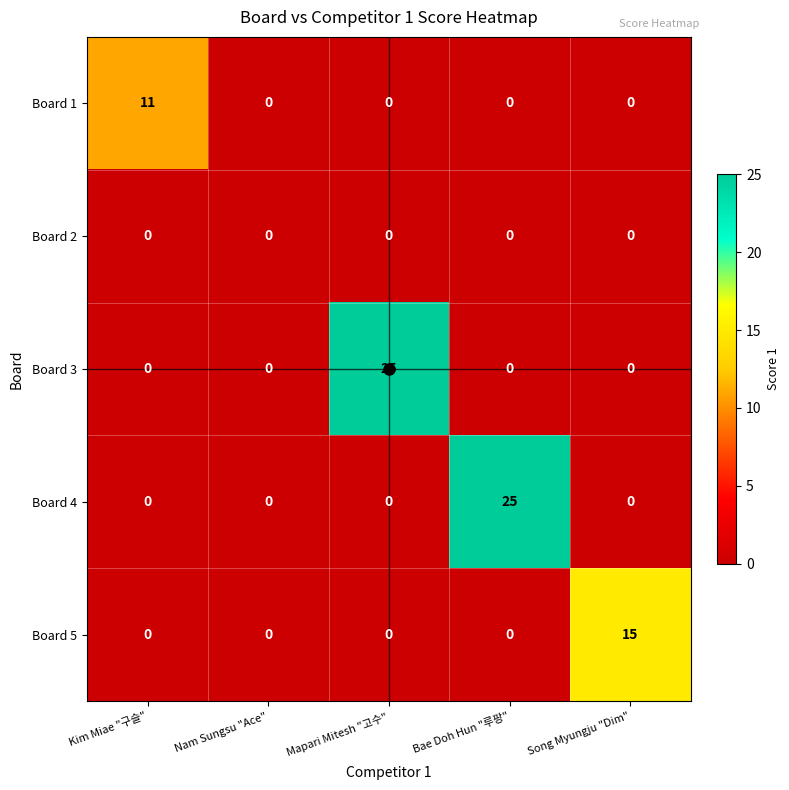

True or false: Board 4 has a value of 35 at Bae Doh Hun "루팡".

False